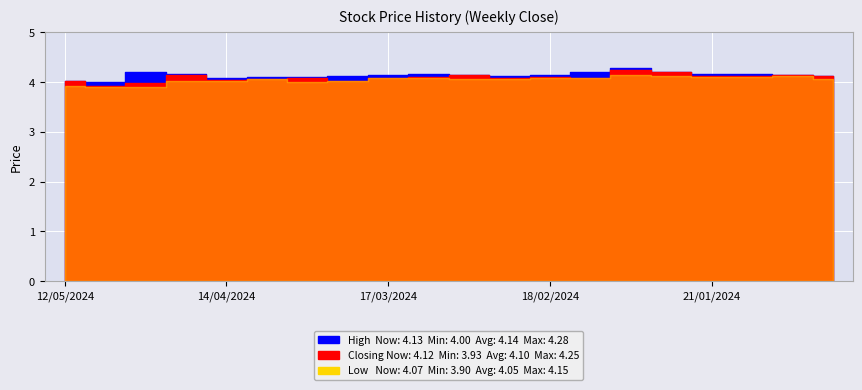

What is the maximum value shown in the chart?

4.3